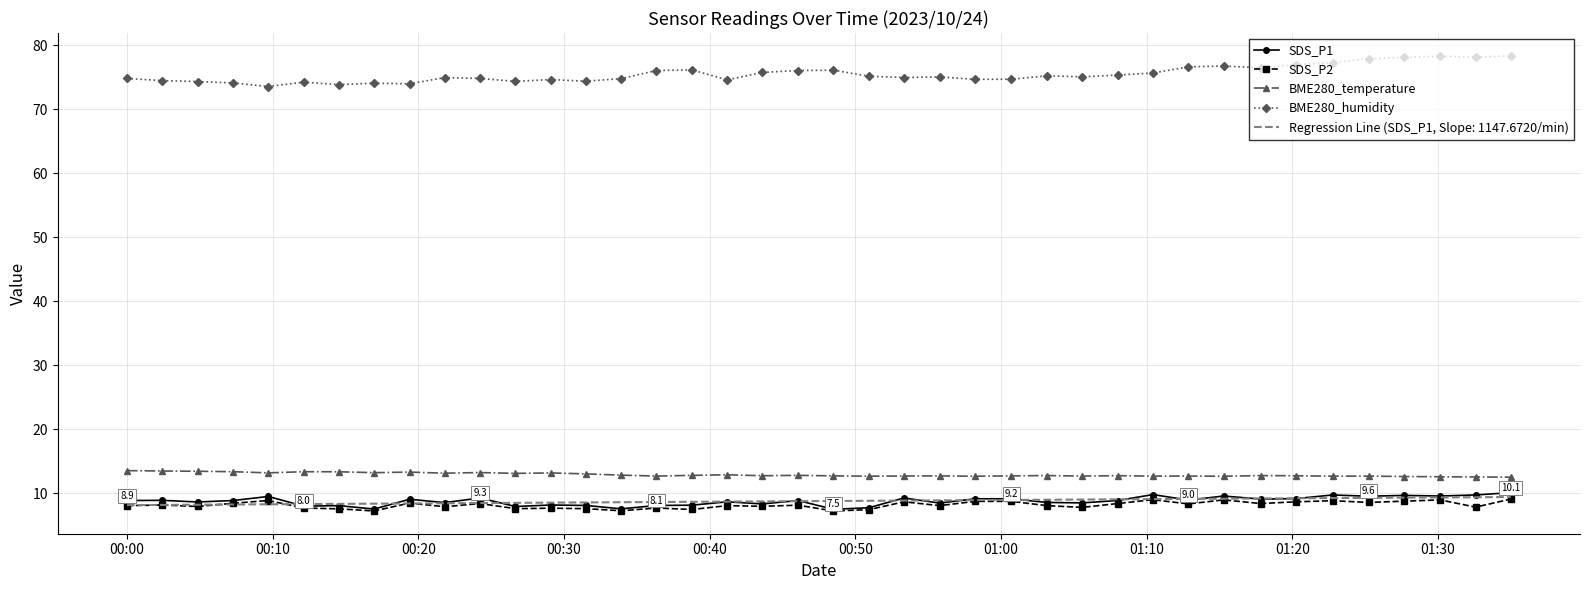

True or false: BME280_humidity and SDS_P1 cross at least once.

False